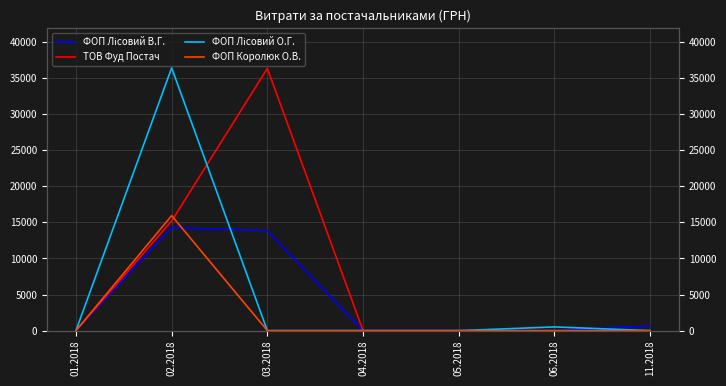

Rank the series at 02.2018 from lowest to highest value.

ФОП Лісовий В.Г., ТОВ Фуд Постач, ФОП Королюк О.В., ФОП Лісовий О.Г.